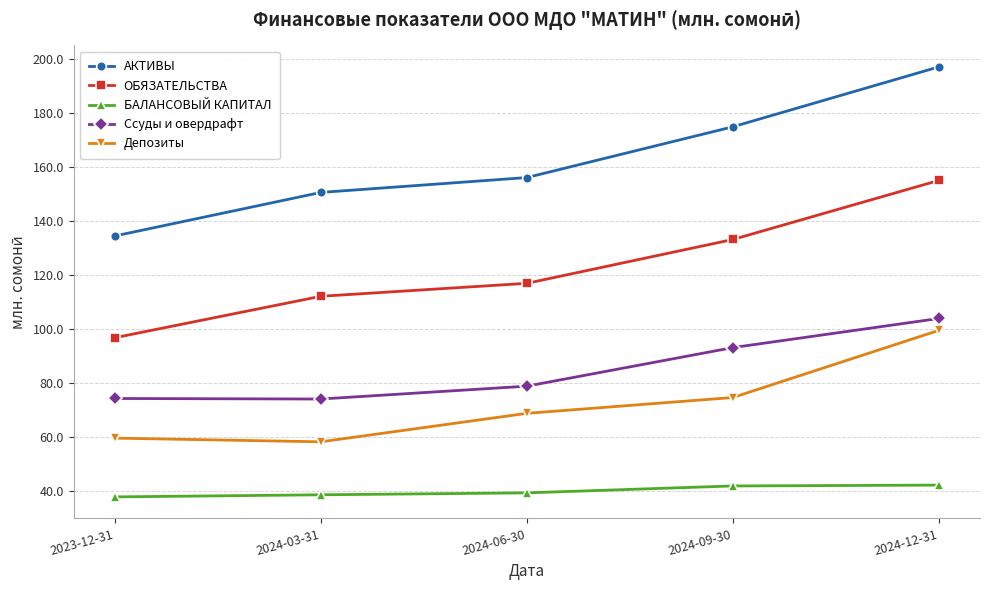

Which series has the widest spread of values?

АКТИВЫ